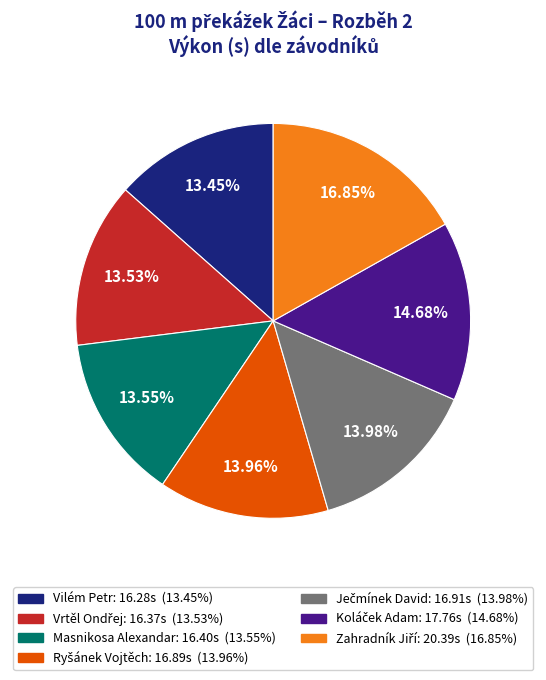

Does any single category account for the majority?

No